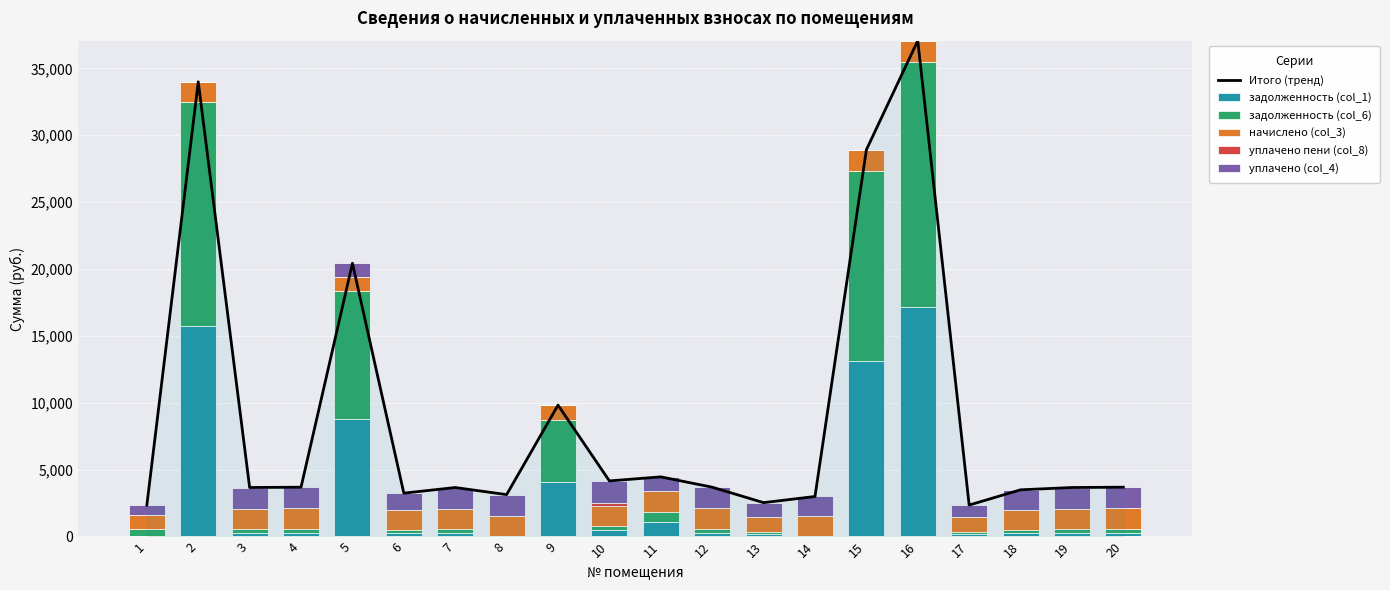

Reading left to right, what are all the values shown in this chart?

Итого (тренд): 2351.3	33991.1	3661.2	3685.8	20423.9	3239.7	3661.7	3130.3	9818.7	4155.4	4457.6	3685.8	2531.0	2989.9	28910.1	37067.3	2350.2	3490.1	3661.2	3686.3
задолженность (col_1): 0.0	15719.4	261.5	263.2	8811.4	249.2	261.5	0.0	4059.6	498.1	1049.7	263.2	180.8	0.0	13145.1	17178.8	180.8	250.5	261.6	263.3
задолженность (col_6): 543.1	16777.0	261.5	263.2	9527.6	249.2	261.5	0.0	4674.4	249.5	789.1	263.2	180.8	0.0	14195.9	18308.9	180.8	249.2	261.6	263.3
начислено (col_3): 1084.9	1494.7	1569.1	1579.6	1084.9	1495.3	1569.1	1565.2	1084.7	1494.7	1569.1	1579.6	1084.7	1495.0	1569.1	1579.6	1084.7	1494.7	1569.3	1579.9
уплачено пени (col_8): 0.0	0.0	0.0	0.0	0.0	0.0	0.5	0.0	0.0	292.3	3.9	0.0	0.0	0.0	0.0	0.0	0.0	1.3	0.0	0.0
уплачено (col_4): 723.3	0.0	1569.2	1579.7	1000.0	1246.1	1569.2	1565.2	0.0	1620.7	1045.8	1579.7	1084.8	1495.0	0.0	0.0	903.9	1494.4	1568.8	1579.9